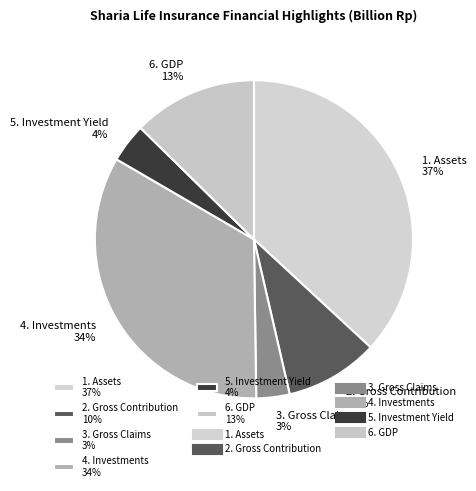

Between 5. Investment Yield and 3. Gross Claims, which is larger?

5. Investment Yield